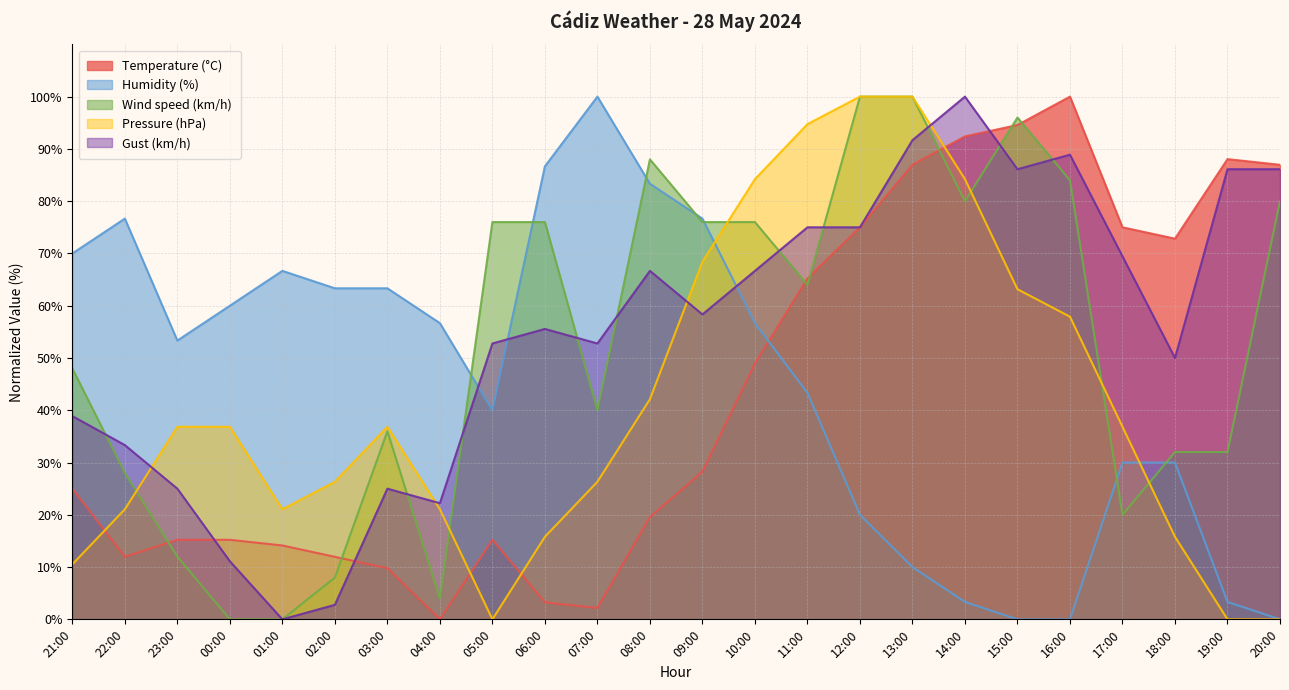

How many categories are shown in the chart?

24